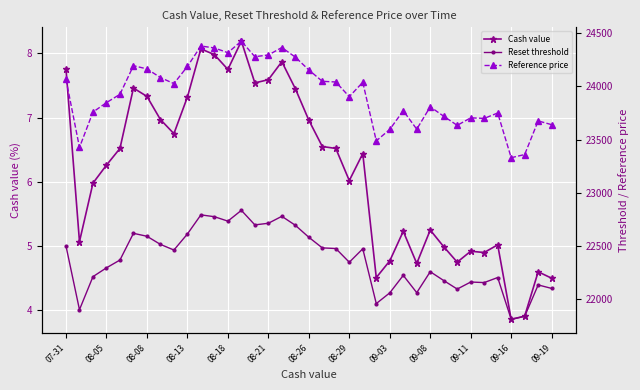

What is the maximum value shown in the chart?

24423.1